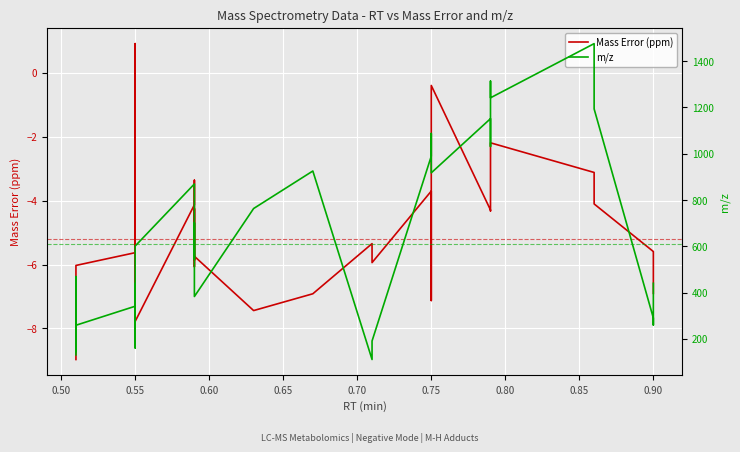

True or false: Mass Error (ppm) and m/z cross at least once.

False